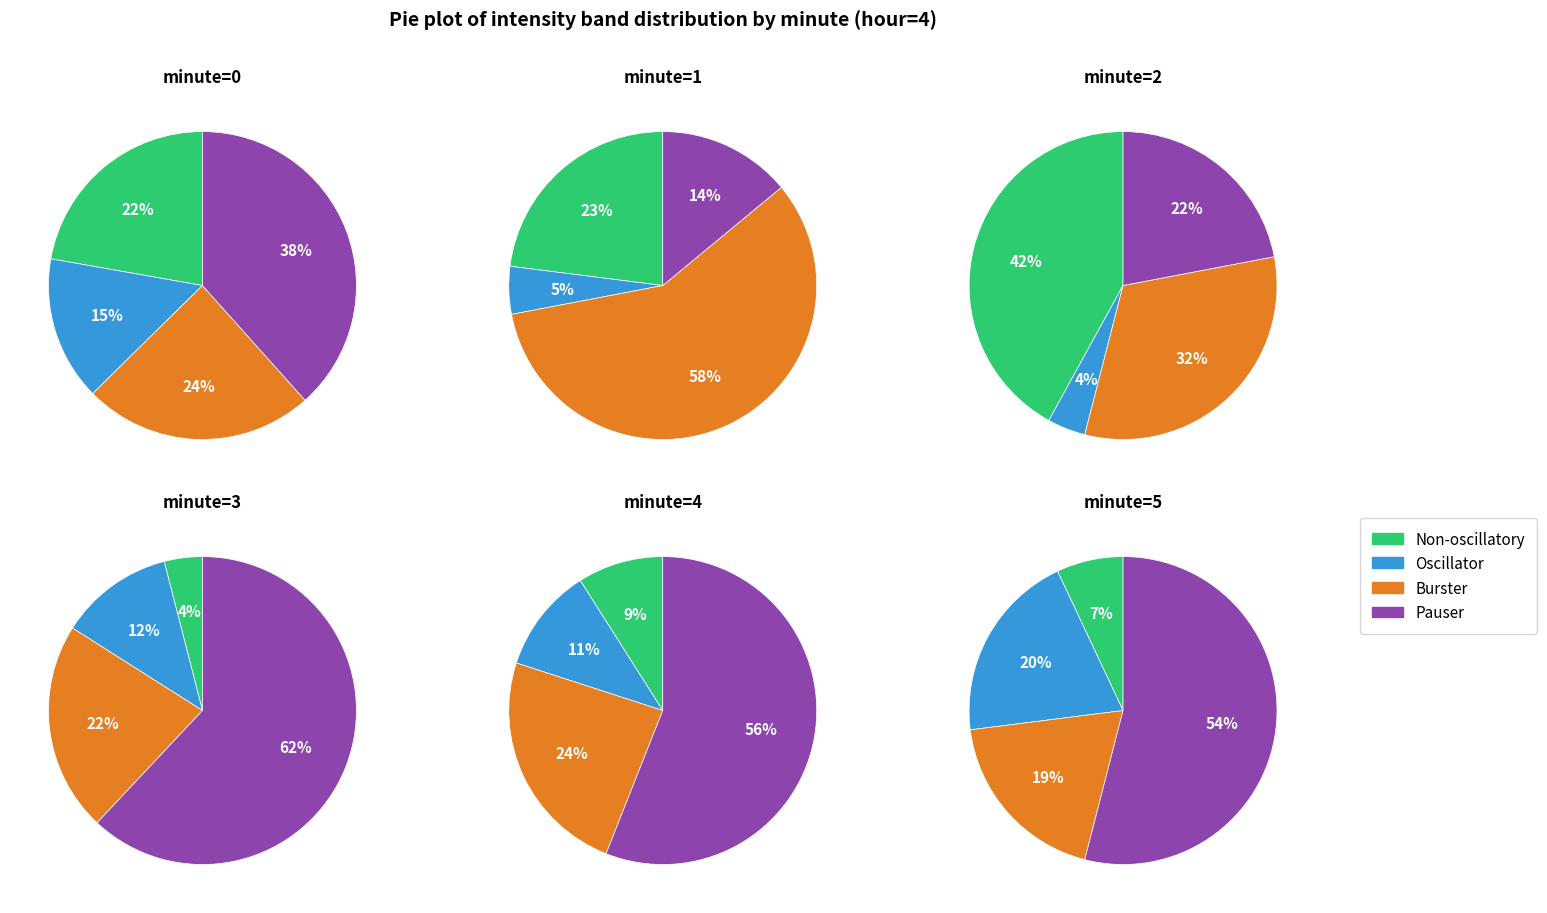

What is the smallest slice in the pie chart?

minute 3